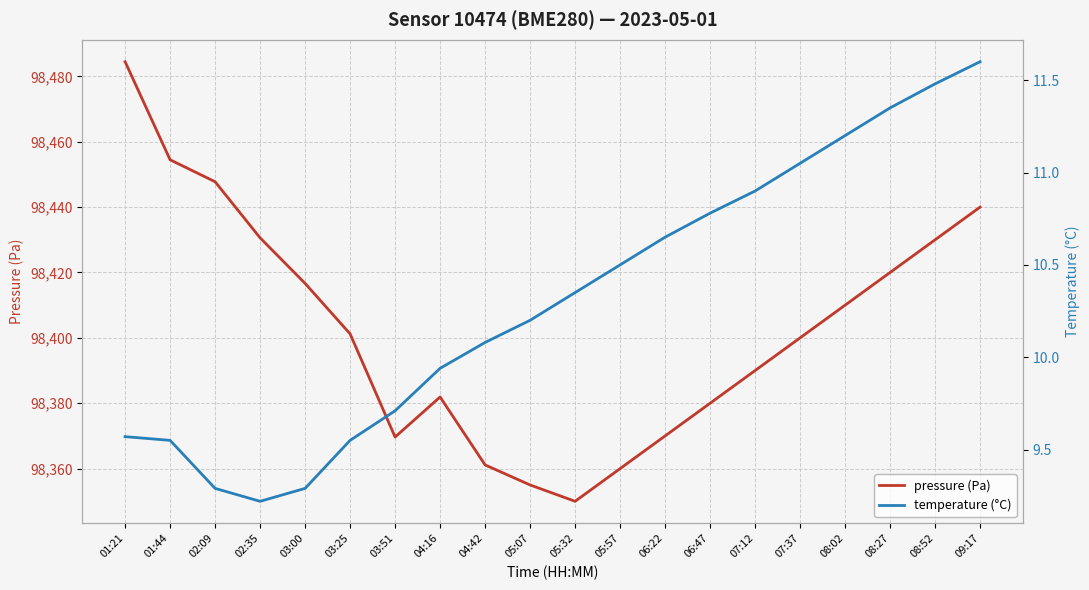

Rank the categories by pressure (Pa) value from highest to lowest.

01:21, 01:44, 02:09, 09:17, 02:35, 08:52, 08:27, 03:00, 08:02, 03:25, 07:37, 07:12, 04:16, 06:47, 06:22, 03:51, 04:42, 05:57, 05:07, 05:32